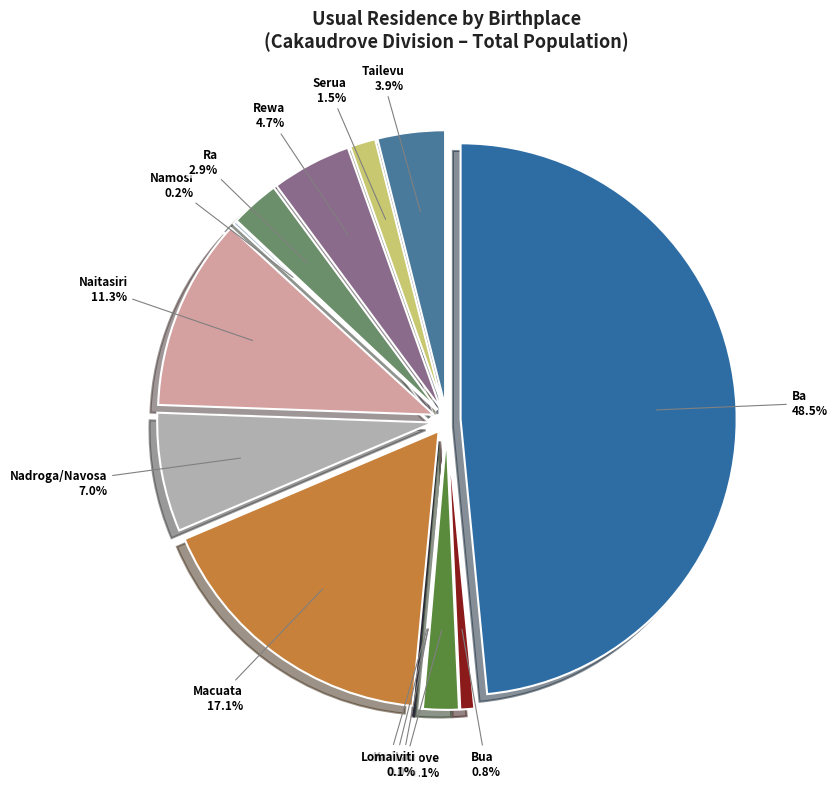

To the nearest percent, what percentage of the pie is Nadroga/Navosa?

7%